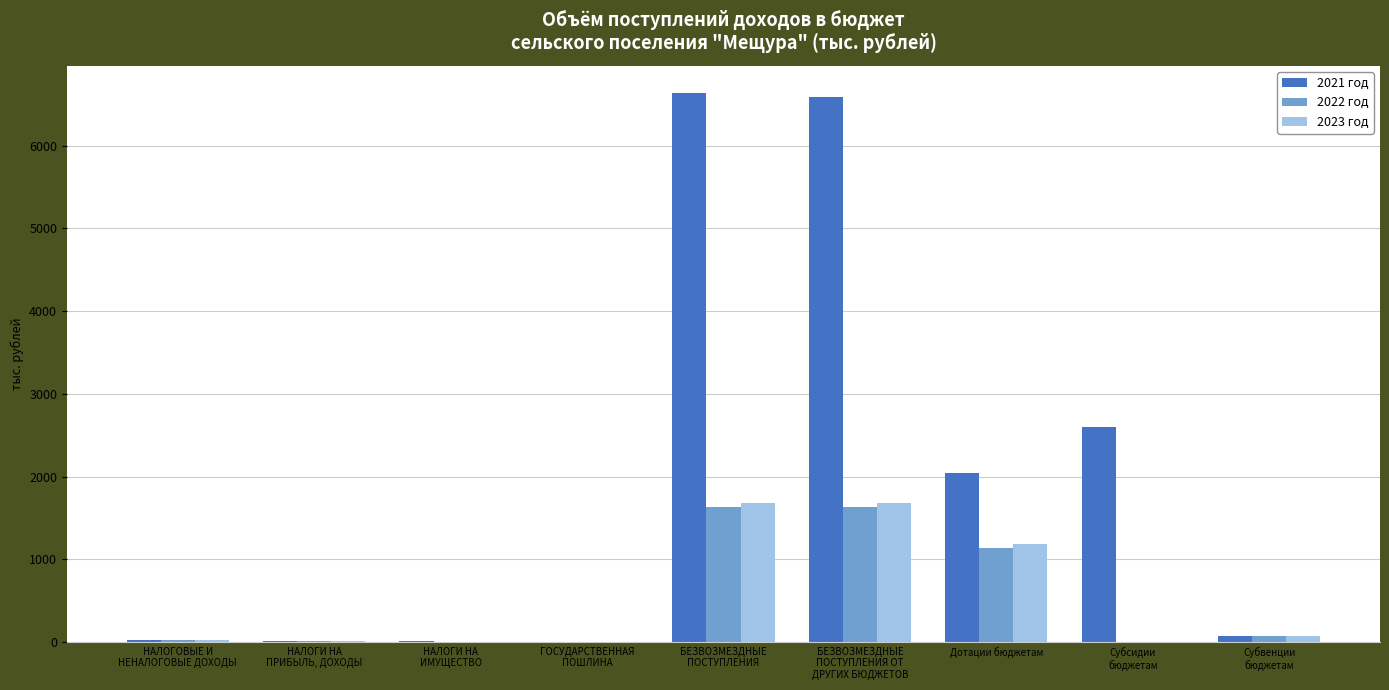

What are all the series names shown in the legend?

2021 год, 2022 год, 2023 год